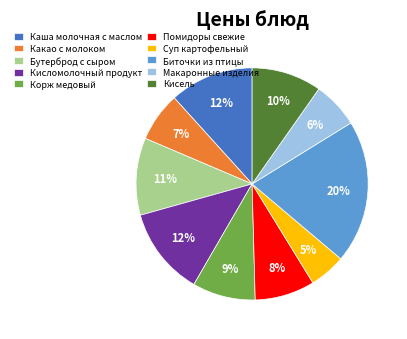

Which slice is the largest?

Биточки из птицы